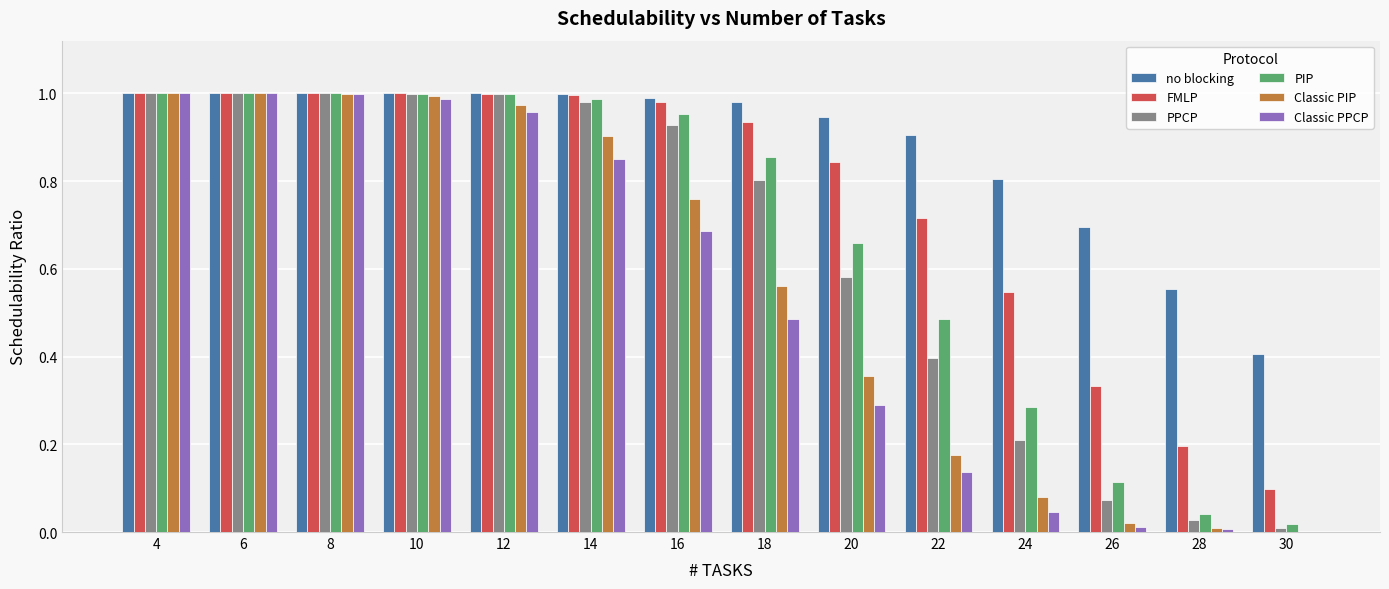

What is the total value across all series at 12?

5.9